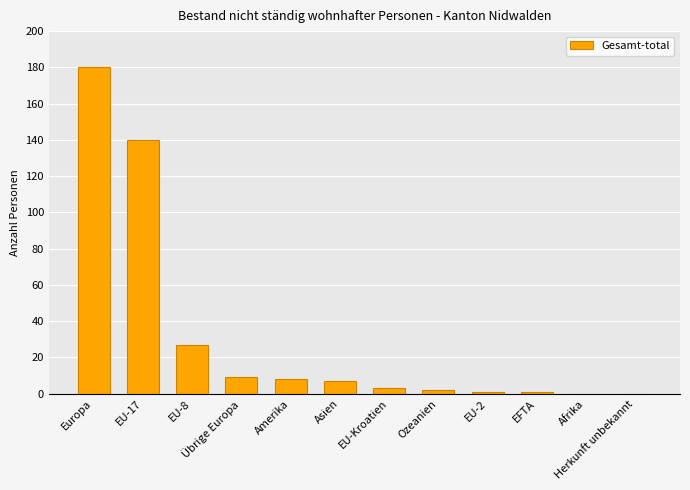

The chart shows a value of 27 at EU-8. True or false?

True